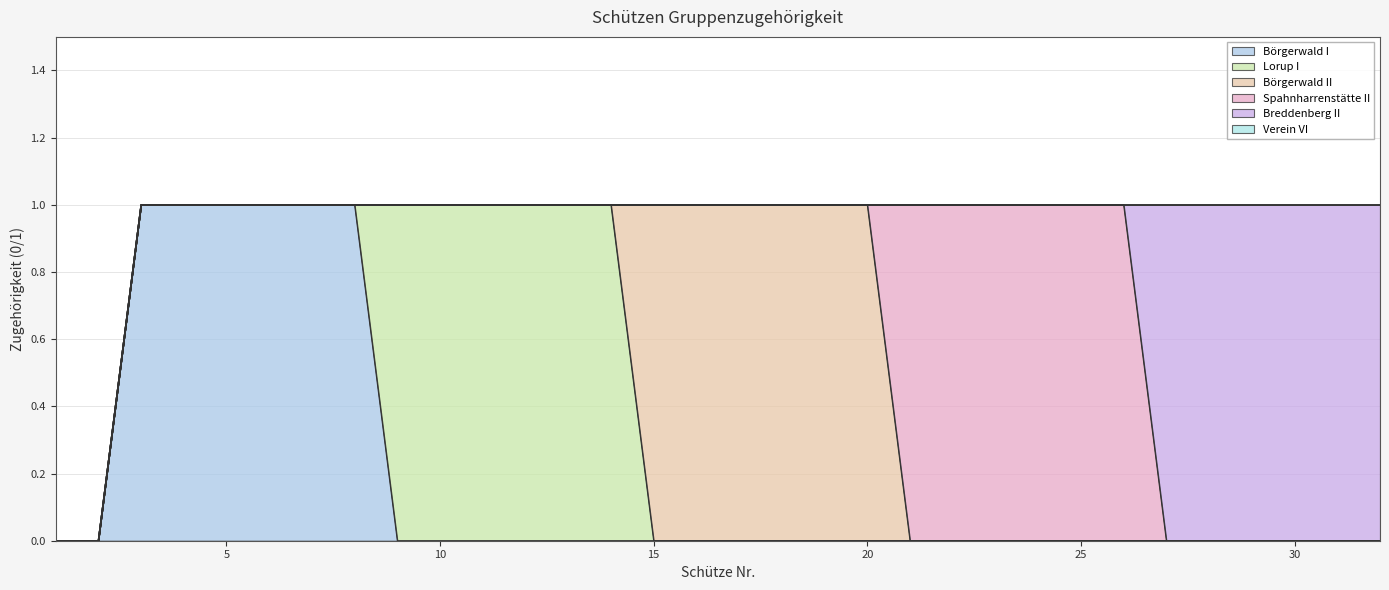

Reading right to left, what are all the values shown in this chart?

Börgerwald I: 32=0	31=0	30=0	29=0	28=0	27=0	26=0	25=0	24=0	23=0	22=0	21=0	20=0	19=0	18=0	17=0	16=0	15=0	14=0	13=0	12=0	11=0	10=0	9=0	8=1	7=1	6=1	5=1	4=1	3=1	2=0	1=0
Lorup I: 32=0	31=0	30=0	29=0	28=0	27=0	26=0	25=0	24=0	23=0	22=0	21=0	20=0	19=0	18=0	17=0	16=0	15=0	14=1	13=1	12=1	11=1	10=1	9=1	8=0	7=0	6=0	5=0	4=0	3=0	2=0	1=0
Börgerwald II: 32=0	31=0	30=0	29=0	28=0	27=0	26=0	25=0	24=0	23=0	22=0	21=0	20=1	19=1	18=1	17=1	16=1	15=1	14=0	13=0	12=0	11=0	10=0	9=0	8=0	7=0	6=0	5=0	4=0	3=0	2=0	1=0
Spahnharrenstätte II: 32=0	31=0	30=0	29=0	28=0	27=0	26=1	25=1	24=1	23=1	22=1	21=1	20=0	19=0	18=0	17=0	16=0	15=0	14=0	13=0	12=0	11=0	10=0	9=0	8=0	7=0	6=0	5=0	4=0	3=0	2=0	1=0
Breddenberg II: 32=1	31=1	30=1	29=1	28=1	27=1	26=0	25=0	24=0	23=0	22=0	21=0	20=0	19=0	18=0	17=0	16=0	15=0	14=0	13=0	12=0	11=0	10=0	9=0	8=0	7=0	6=0	5=0	4=0	3=0	2=0	1=0
Verein VI: 32=0	31=0	30=0	29=0	28=0	27=0	26=0	25=0	24=0	23=0	22=0	21=0	20=0	19=0	18=0	17=0	16=0	15=0	14=0	13=0	12=0	11=0	10=0	9=0	8=0	7=0	6=0	5=0	4=0	3=0	2=0	1=0